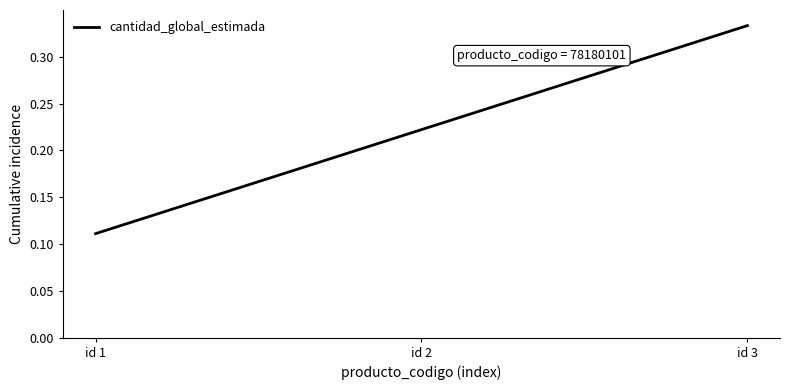

The value at id 2 is 0.3. True or false?

False